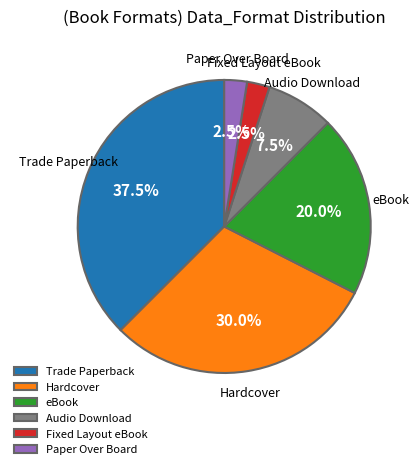

Is there any slice that represents more than half of the pie?

No